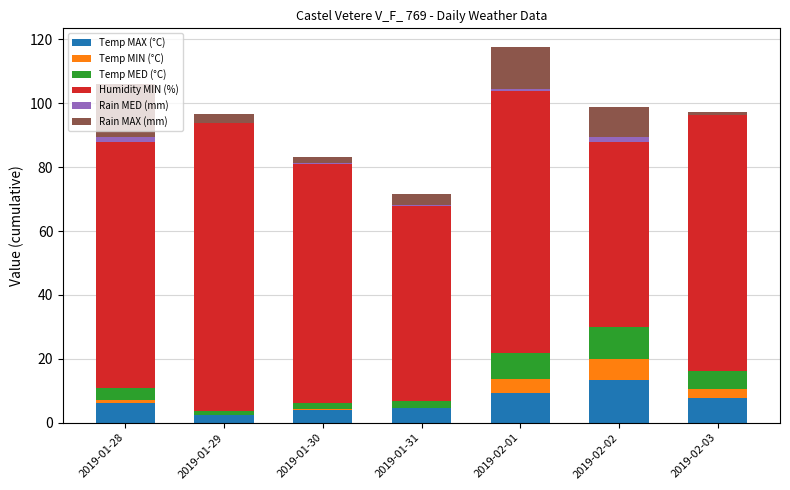

Is it true that Rain MAX (mm) equals 1.8 at 2019-01-30?

True